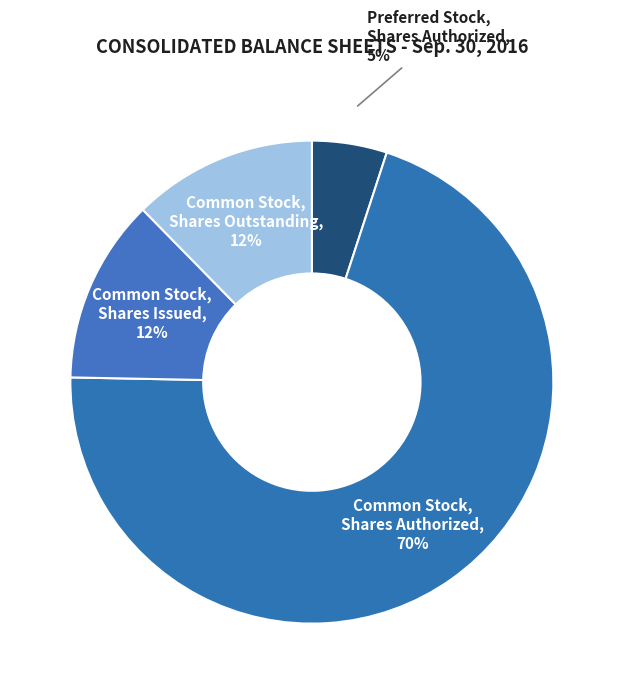

Approximately how many times larger is the value at Common Stock, Shares Authorized compared to Preferred Stock, Shares Authorized?

14.0